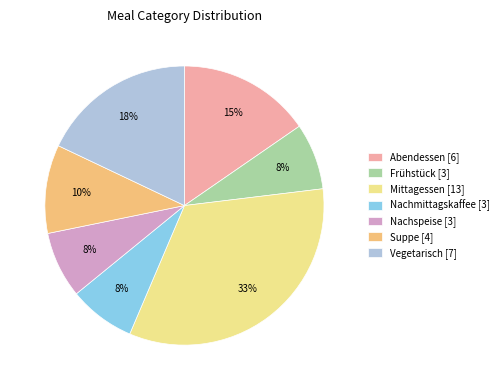

What percentage is the Vegetarisch slice, to the nearest percent?

18%